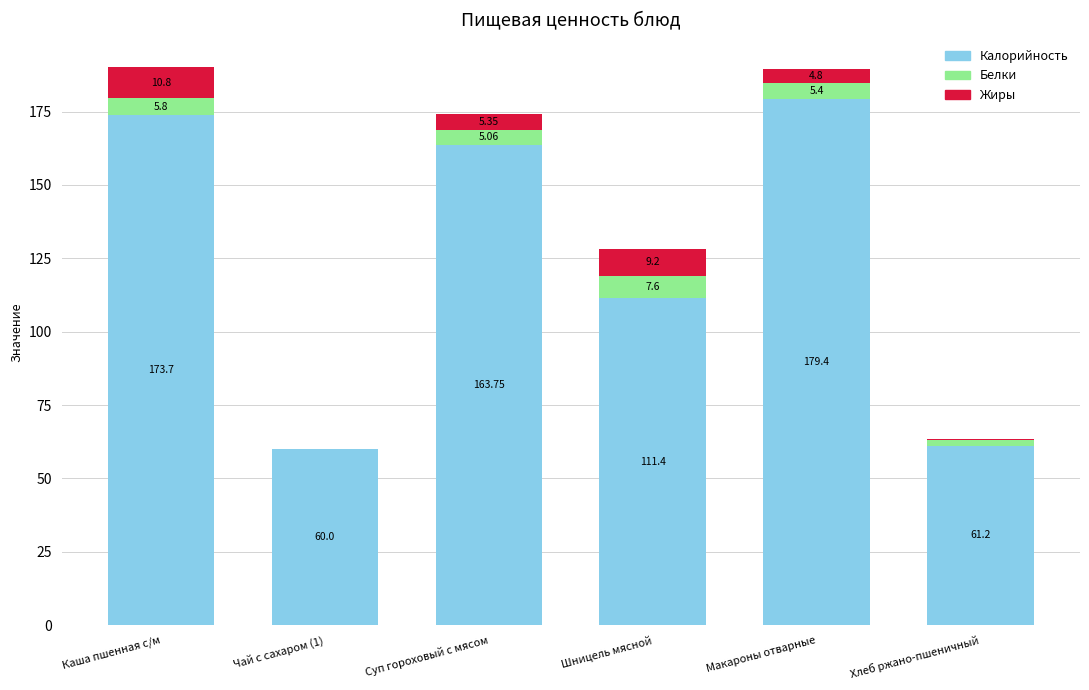

At which label does Калорийность first exceed 163?

Каша пшенная с/м